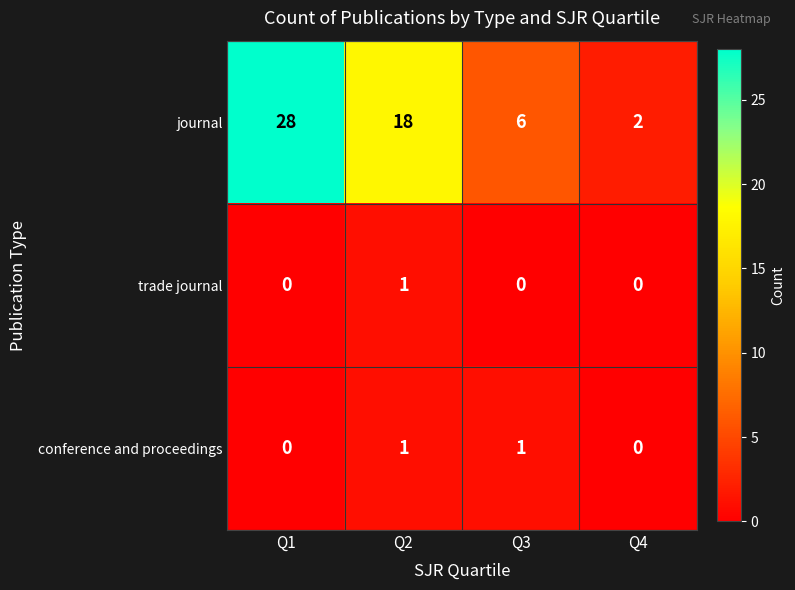

What is the difference between the maximum and minimum values in the journal series?

26